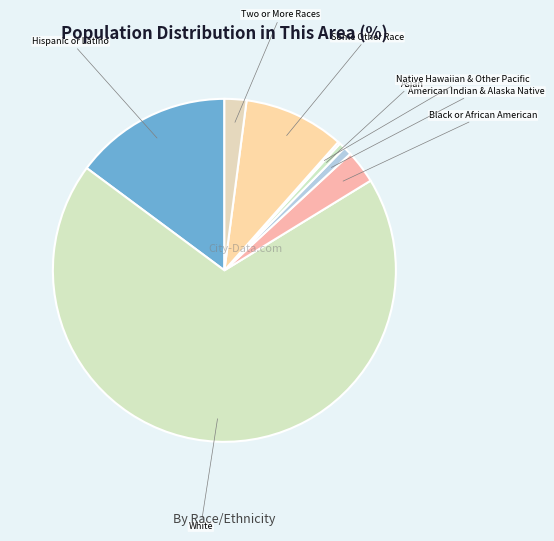

Count the number of slices in the pie.

8